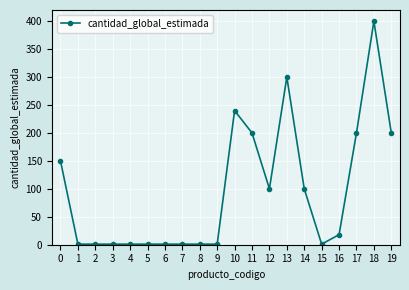

What is the change in value from 6 to 17?

+199